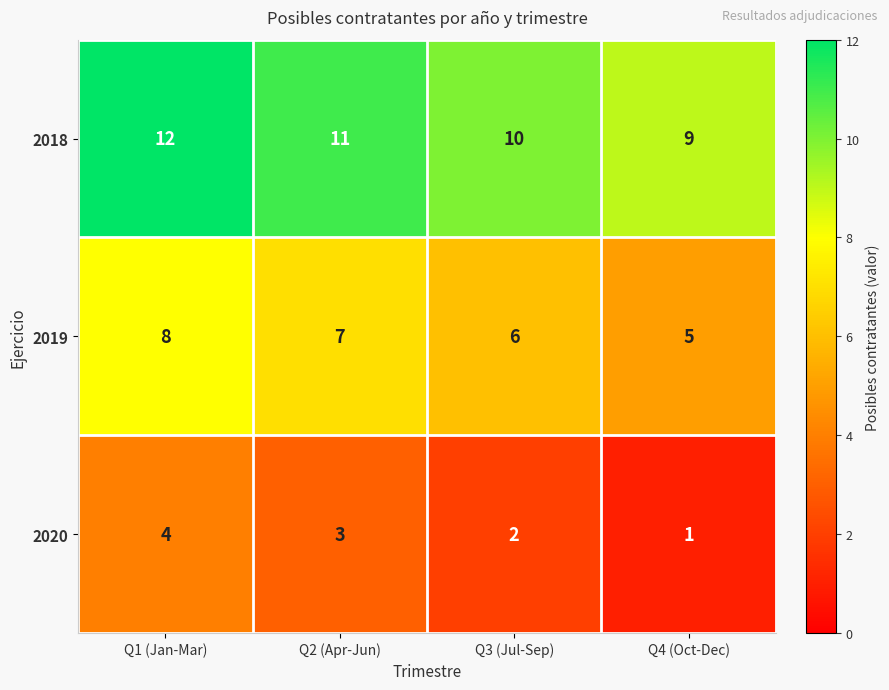

Read the 2018 value at Q3 (Jul-Sep).

10